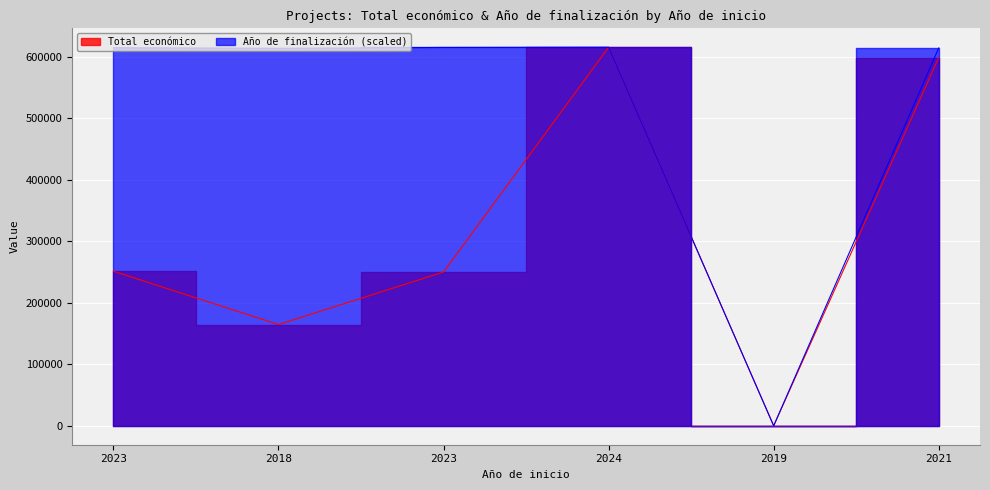

Count the number of categories in the chart.

6